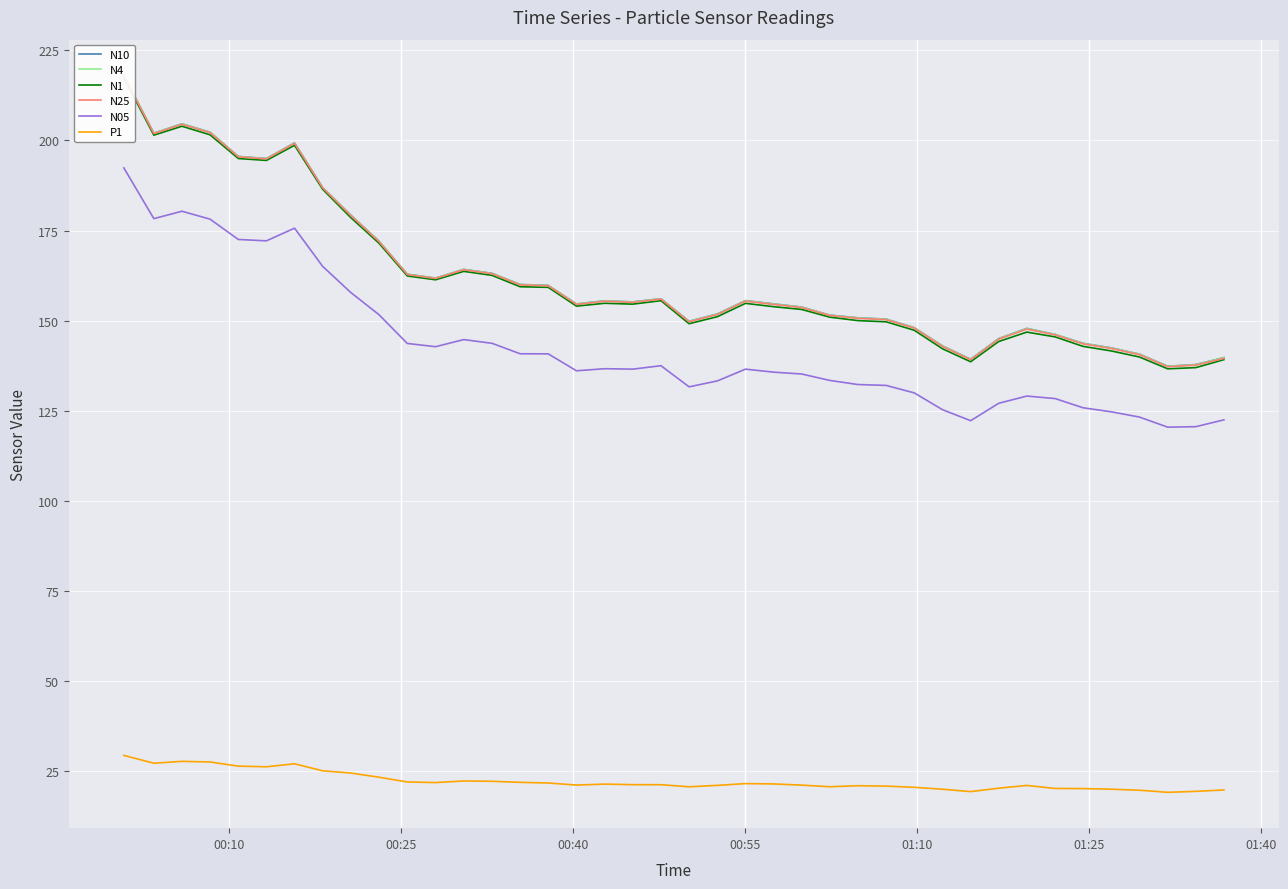

True or false: P1 and N05 intersect in this chart.

False